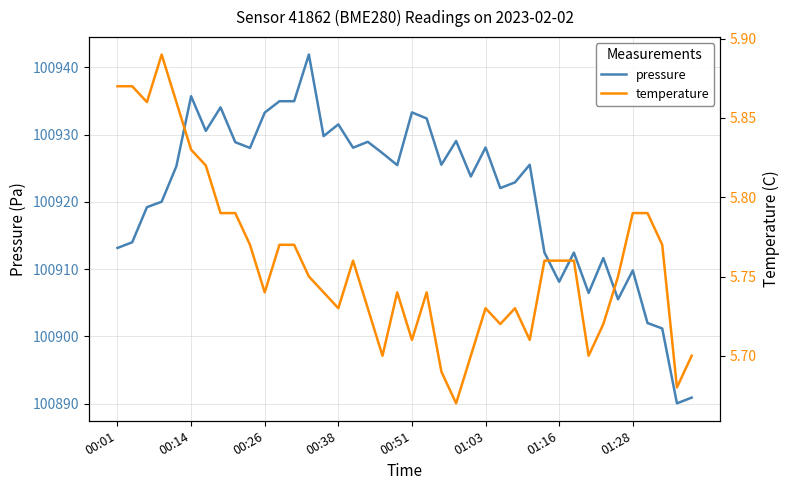

What is the highest value of the pressure series?

100941.9